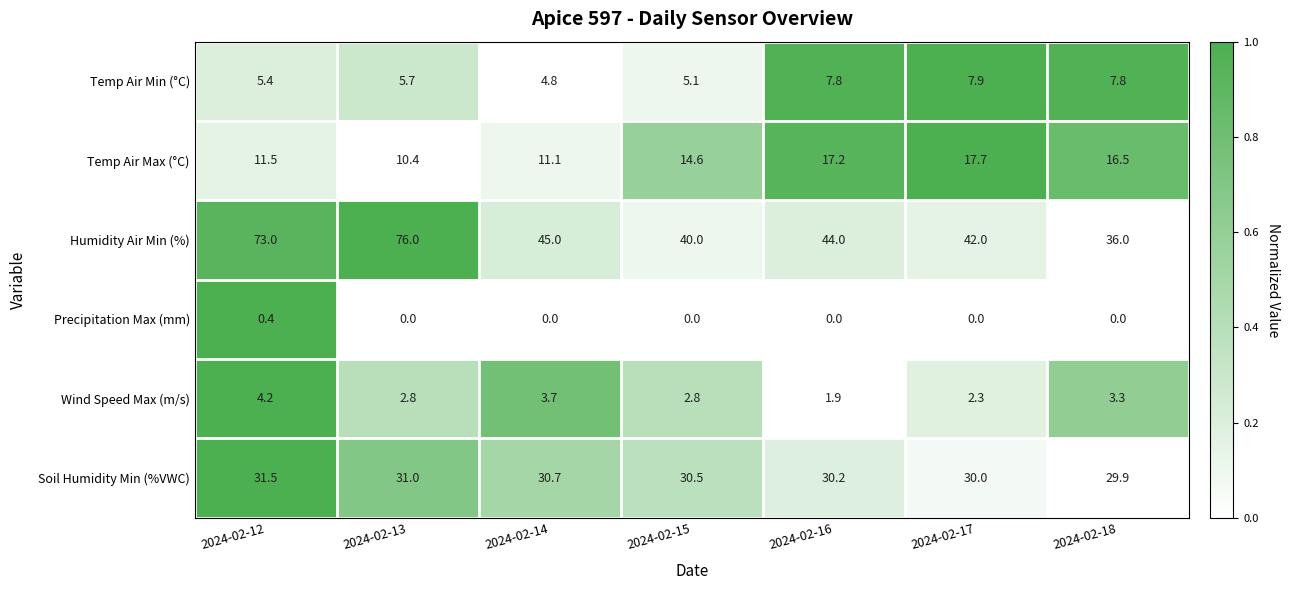

What is the sum of all Wind Speed Max (m/s) values?

21.0